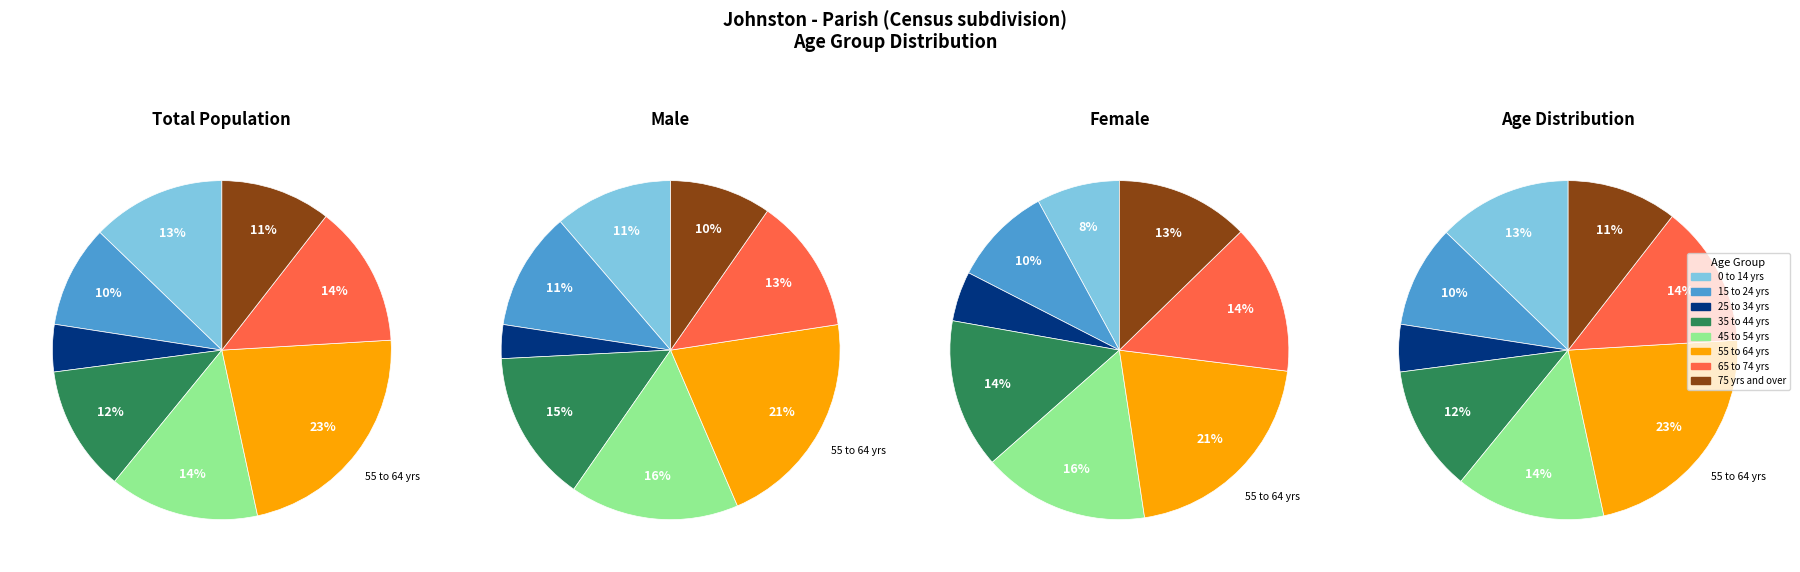

What percentage is the 0 to 14 years slice, to the nearest percent?

13%